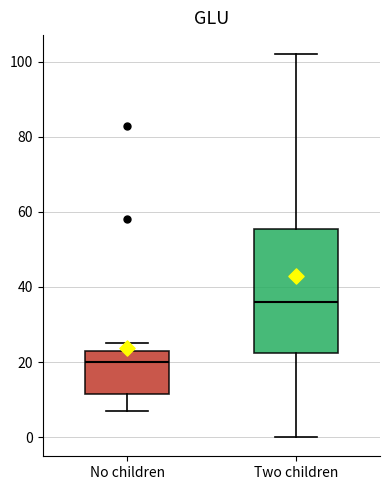

Comparing the boxes themselves (not the whiskers), which one is the tallest?

Two children